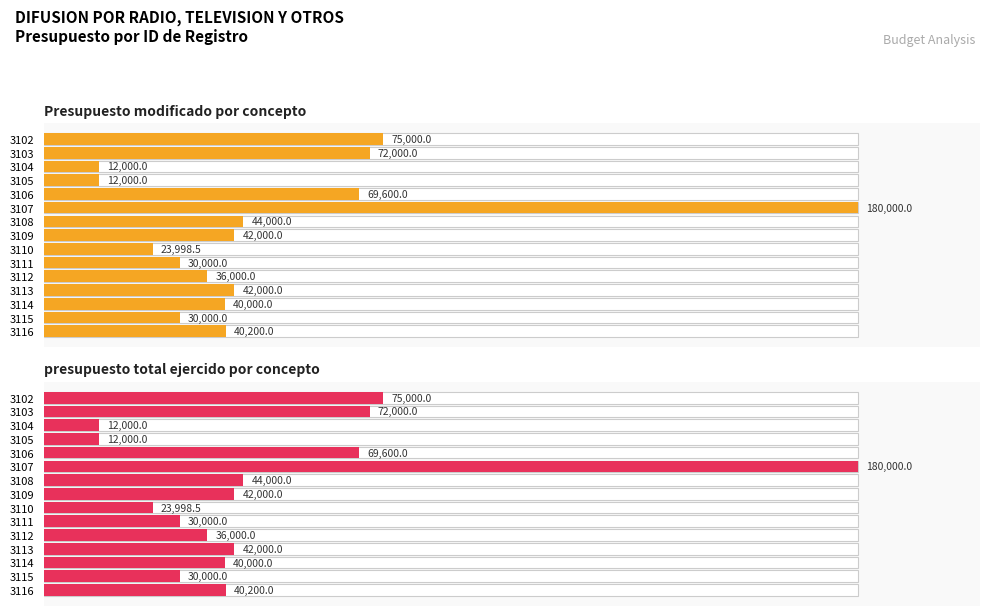

How many groups of bars are there?

15